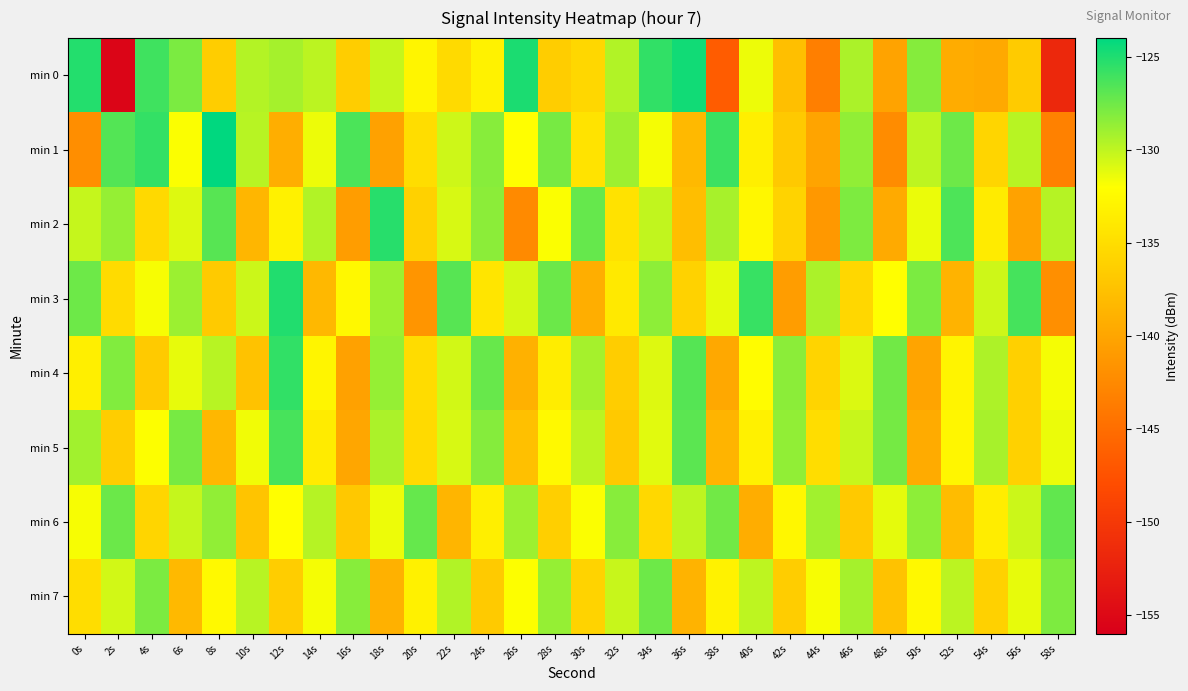

What is the spread (max minus min) of values at 36s?

14.2